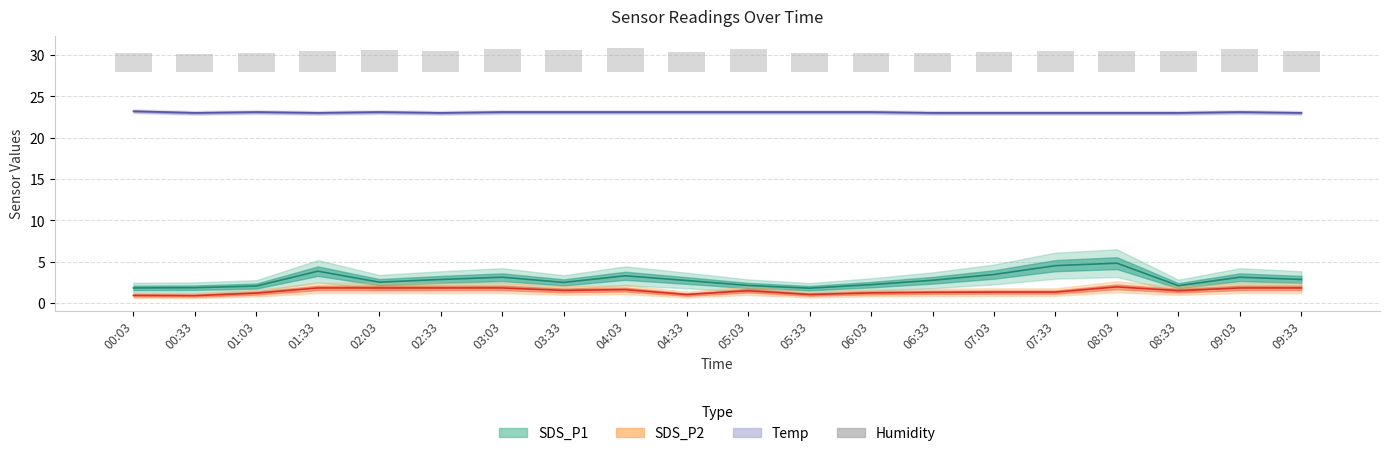

How many bars are there in total?

20